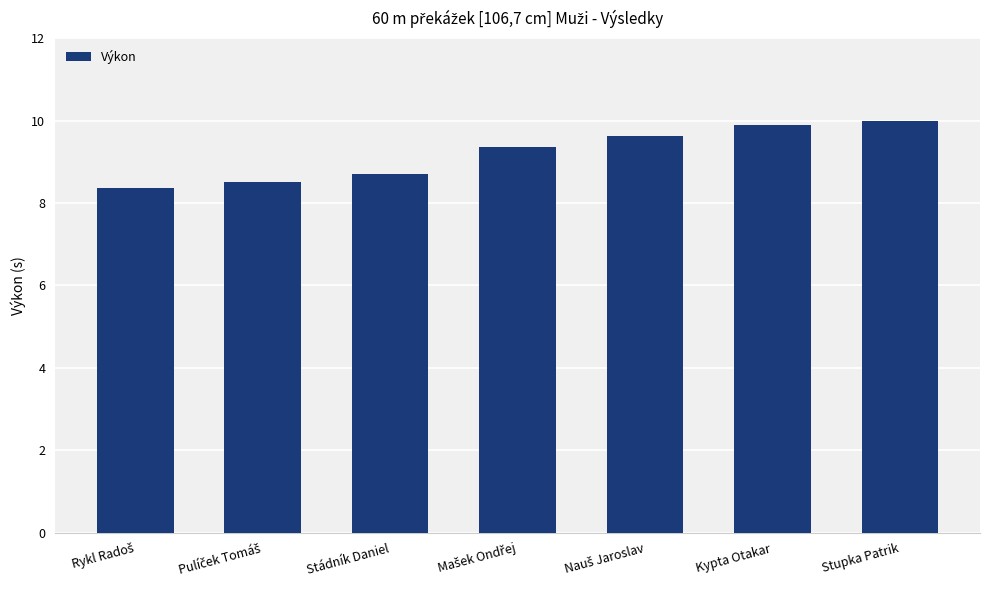

What is the difference between the second highest and second lowest values?

1.4